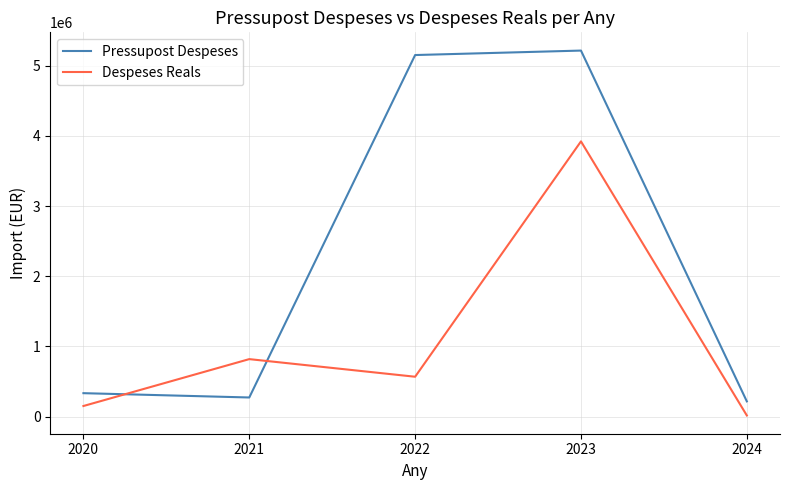

Count the number of data series in this chart.

2